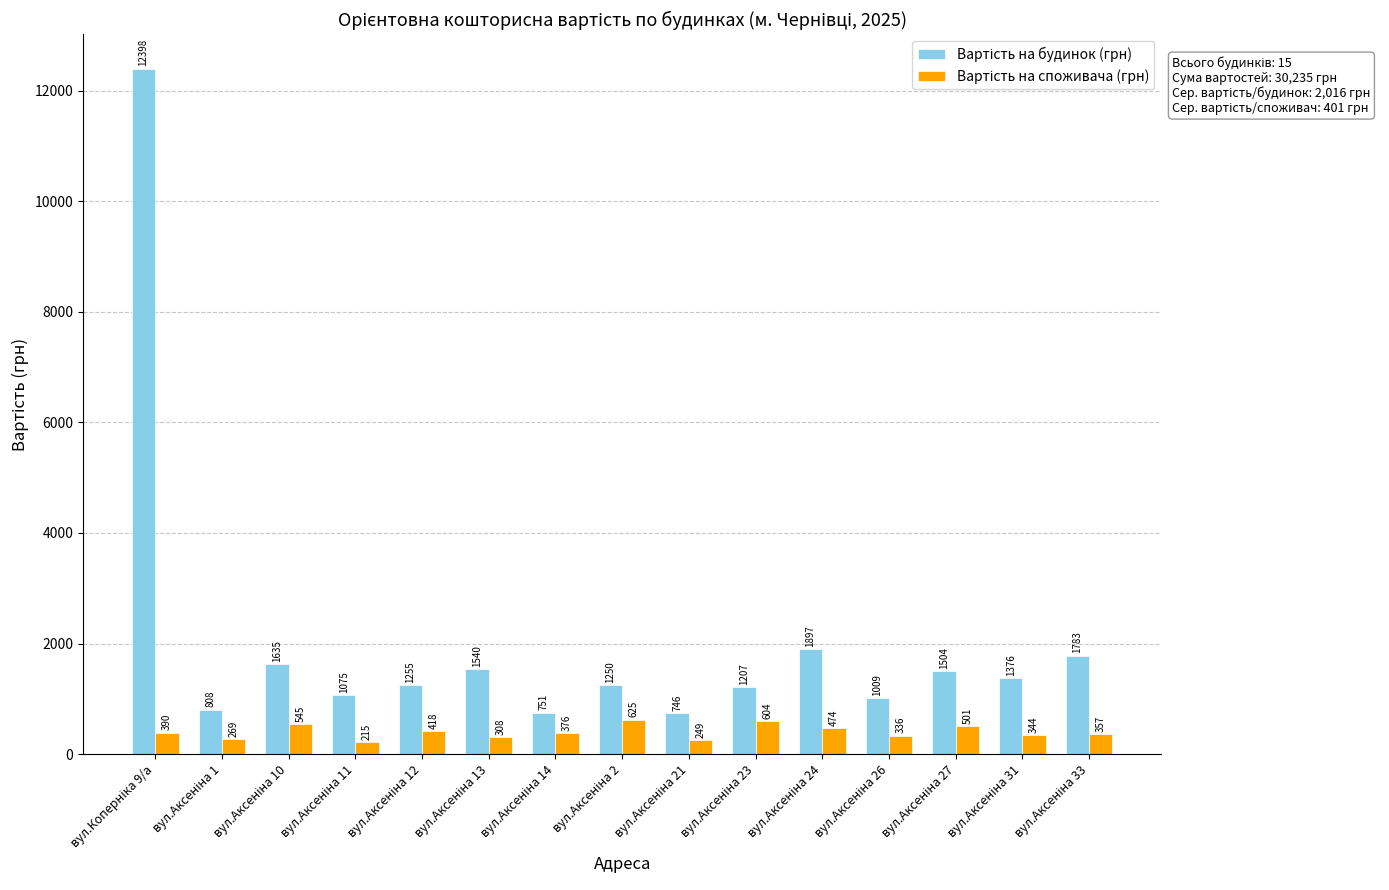

What is the maximum value shown in the chart?

12398.5